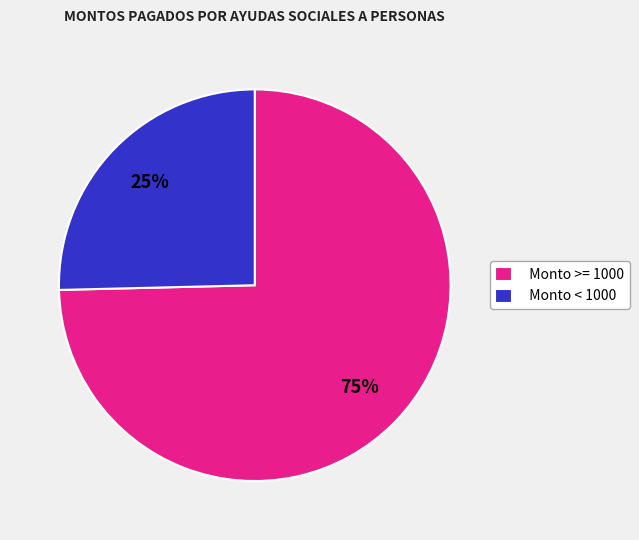

How many segments does this pie chart have?

2